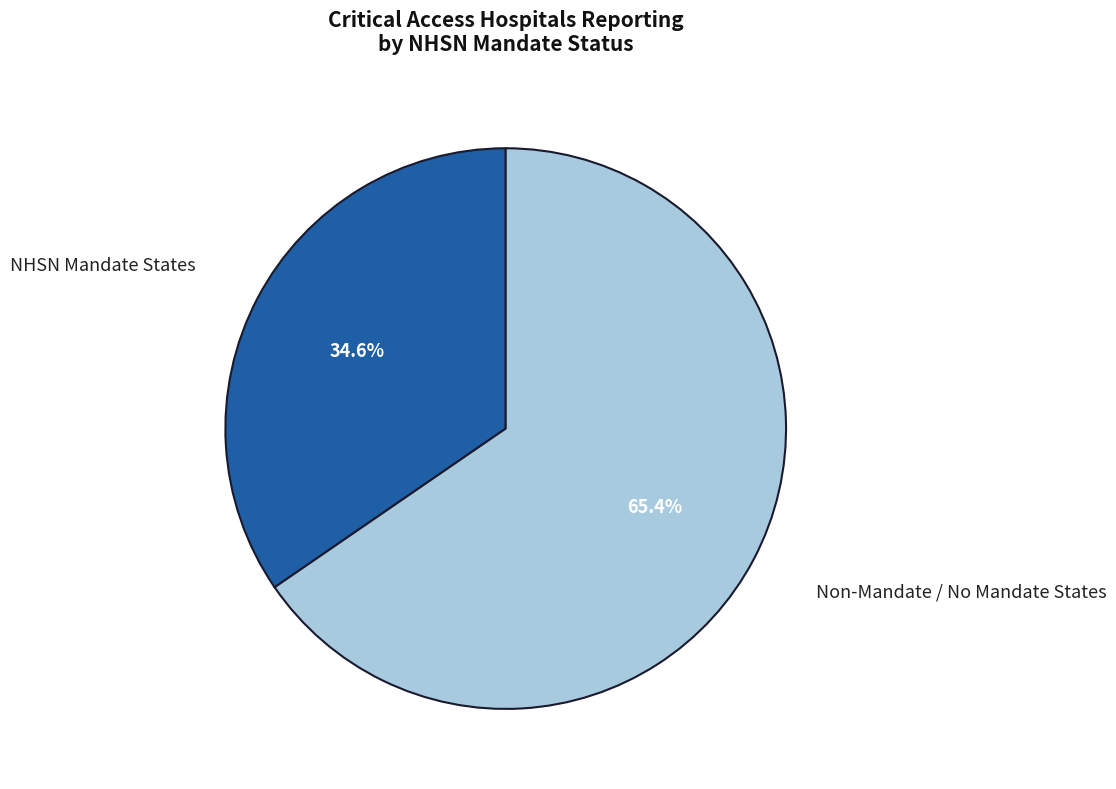

What percentage do Non-Mandate / No Mandate States and NHSN Mandate States together represent?

100.0%